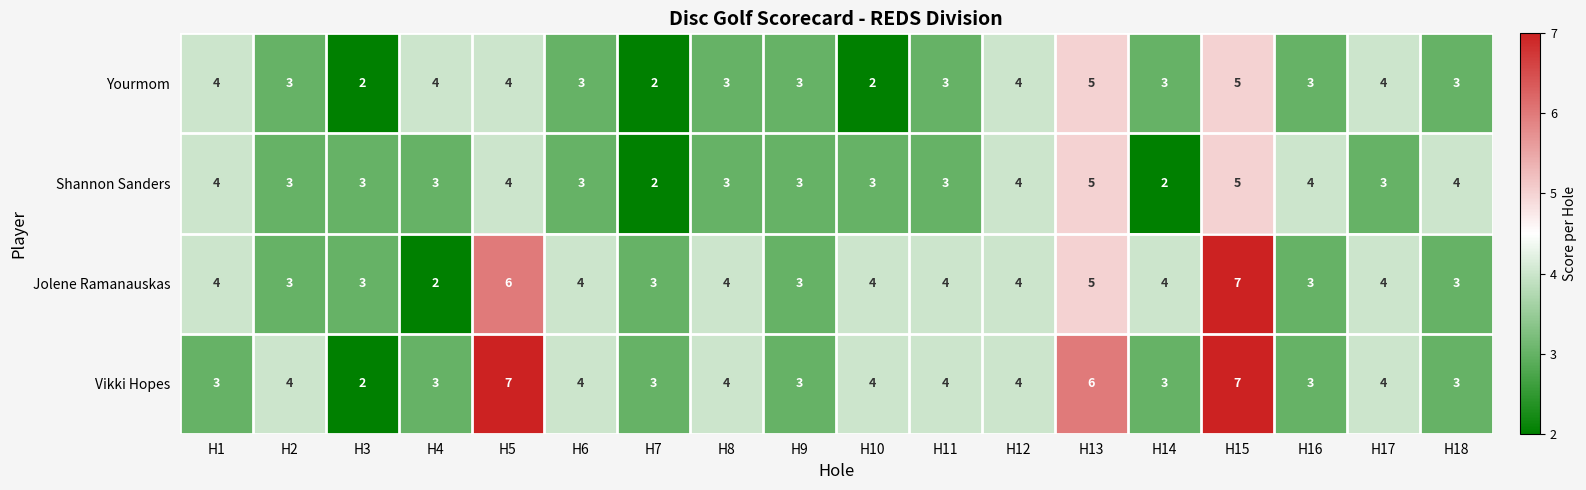

True or false: Yourmom has a value of 9 at H15.

False